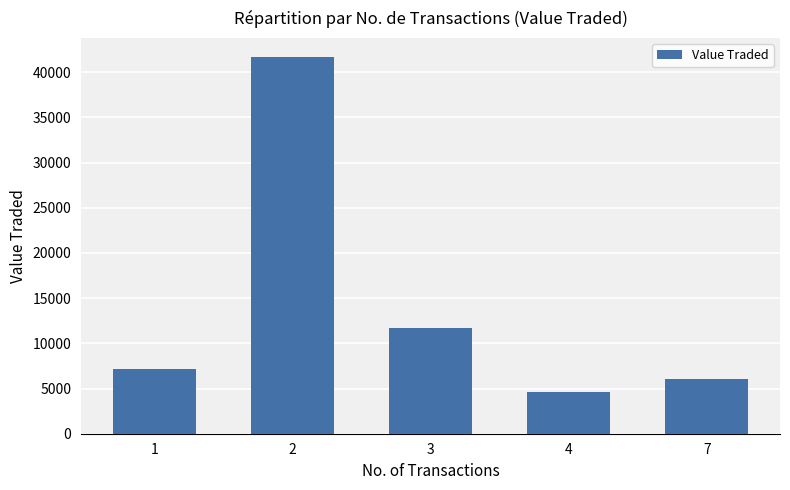

What is the value of the 3rd bar from the left?

11648